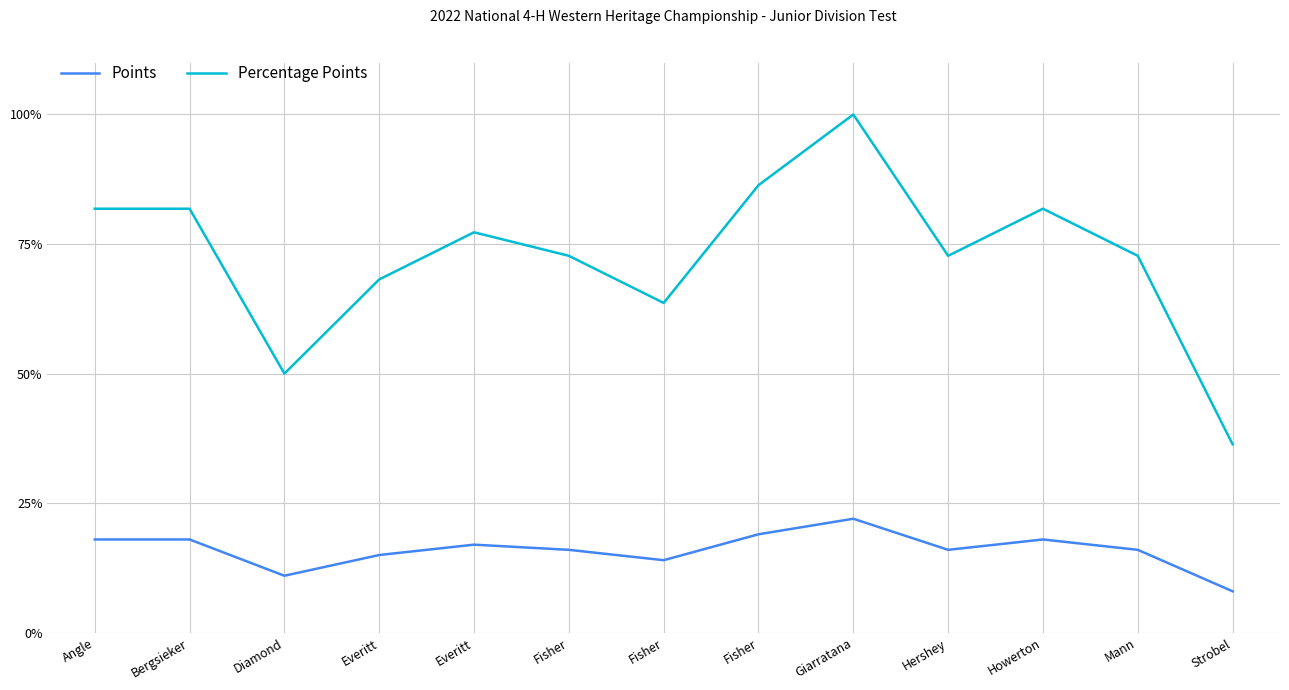

In Percentage Points, how many points are higher than both neighbors (excluding endpoints)?

3